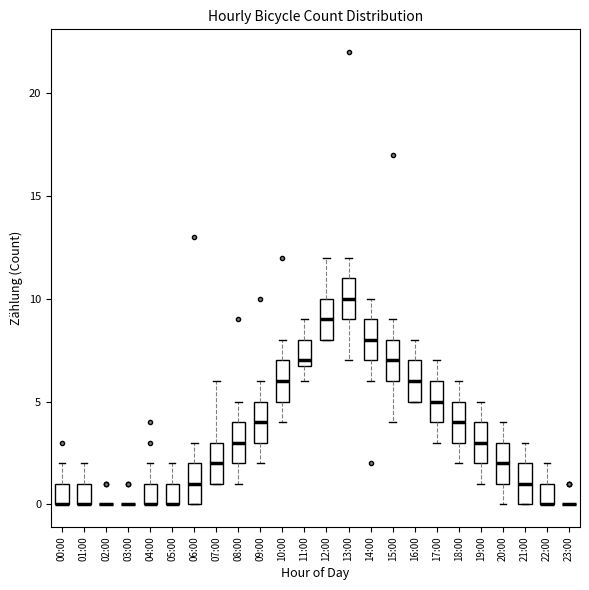

Where is the upper edge of the box for 05:00 on the y-axis? The values are not printed on the chart, so give them approximately, as read against the axis.

1